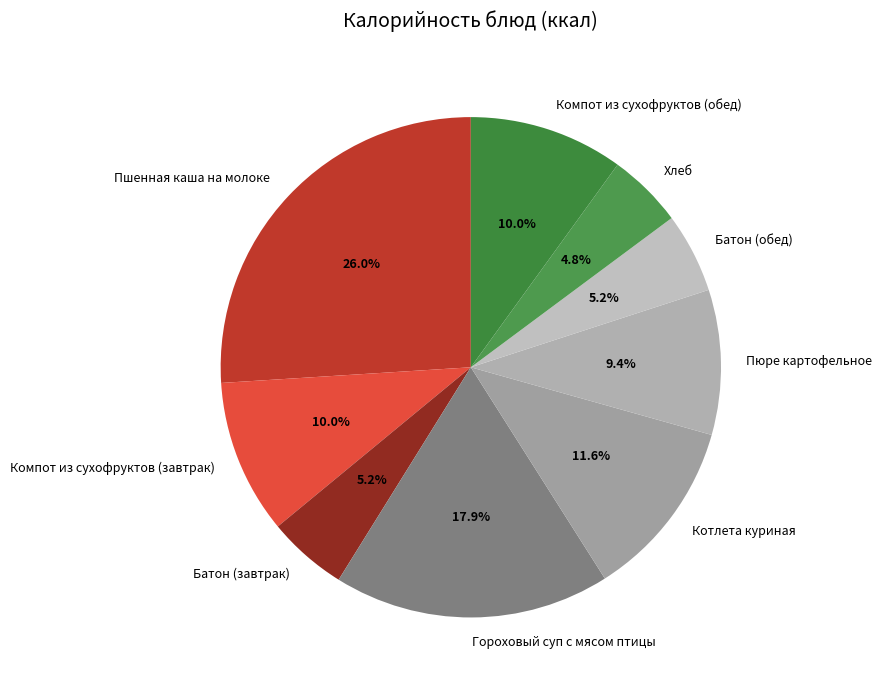

Does Компот из сухофруктов (обед) account for over 50% of the chart?

No